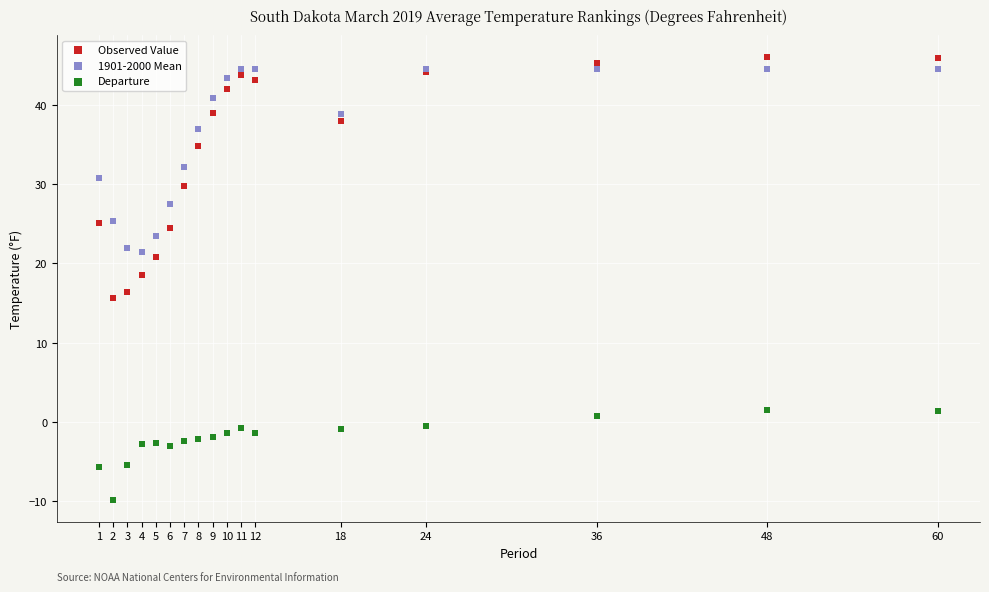

Which series contains the lowest Y value?

Departure